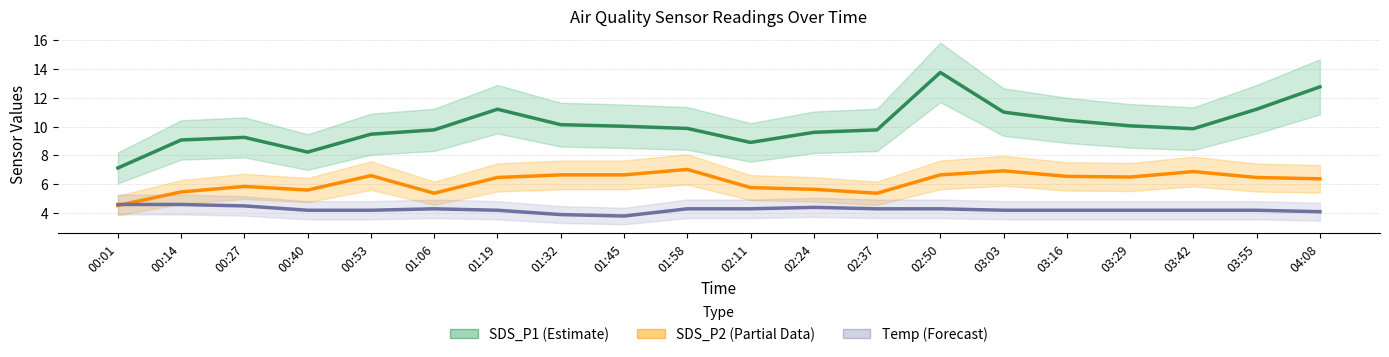

True or false: SDS_P2 (Partial Data) has a value of 6.6 at 00:53.

True